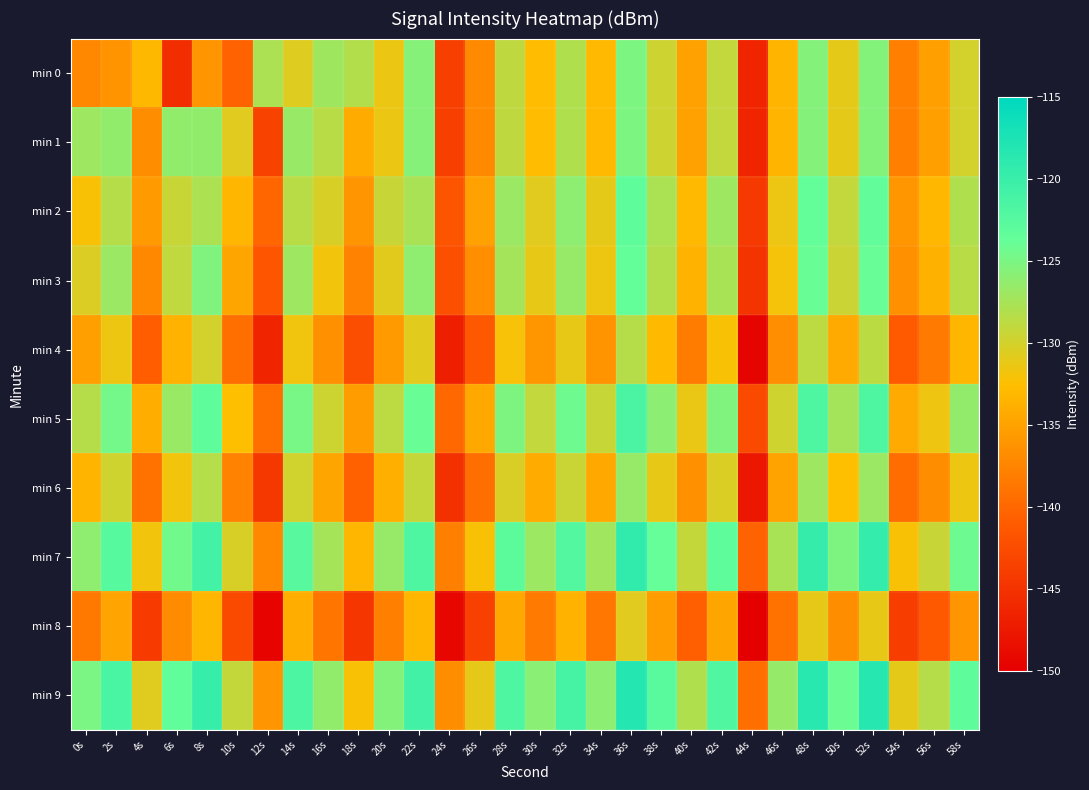

List the series in order of their peak value, highest first.

min 9, min 7, min 5, min 2, min 3, min 0, min 1, min 6, min 4, min 8